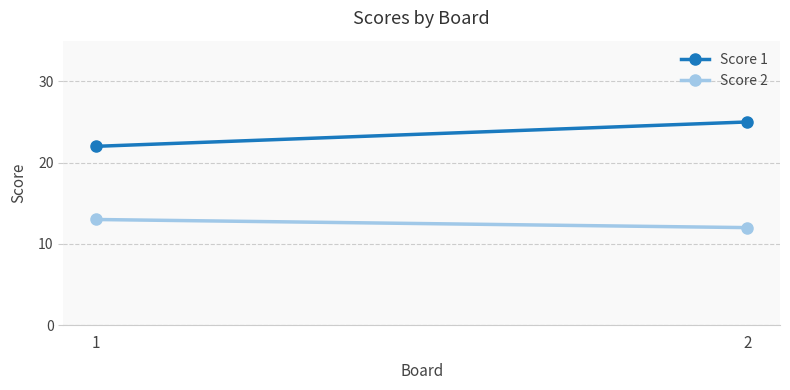

The value of Score 2 at 2 is 12. True or false?

True